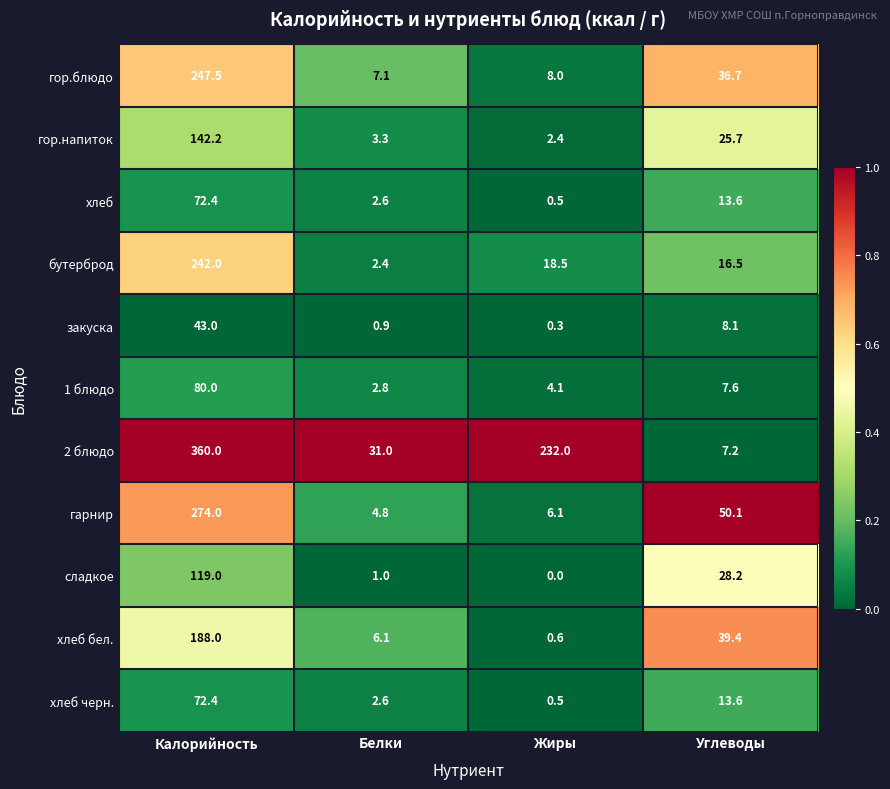

Rank the categories by гор.блюдо value from highest to lowest.

Калорийность, Углеводы, Жиры, Белки